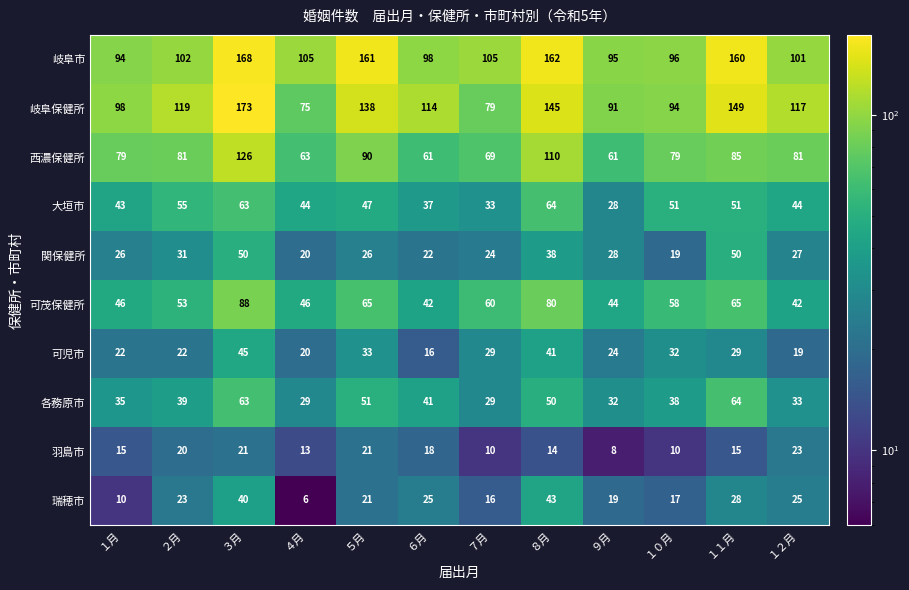

What is the sum of all 羽島市 values?

188